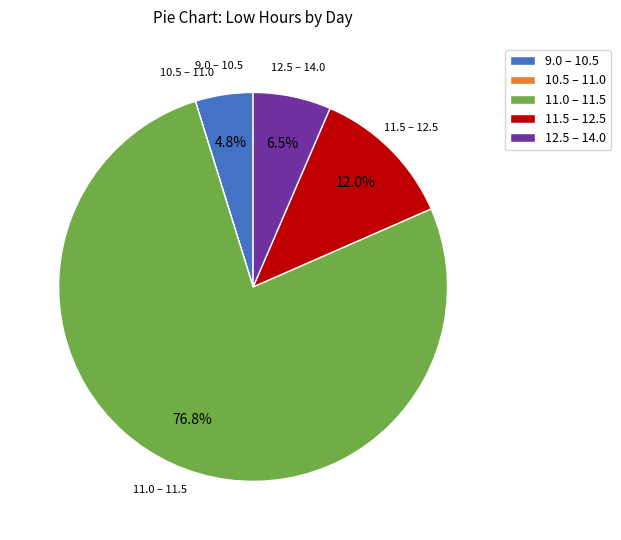

What is the largest slice in the pie chart?

11.0 – 11.5